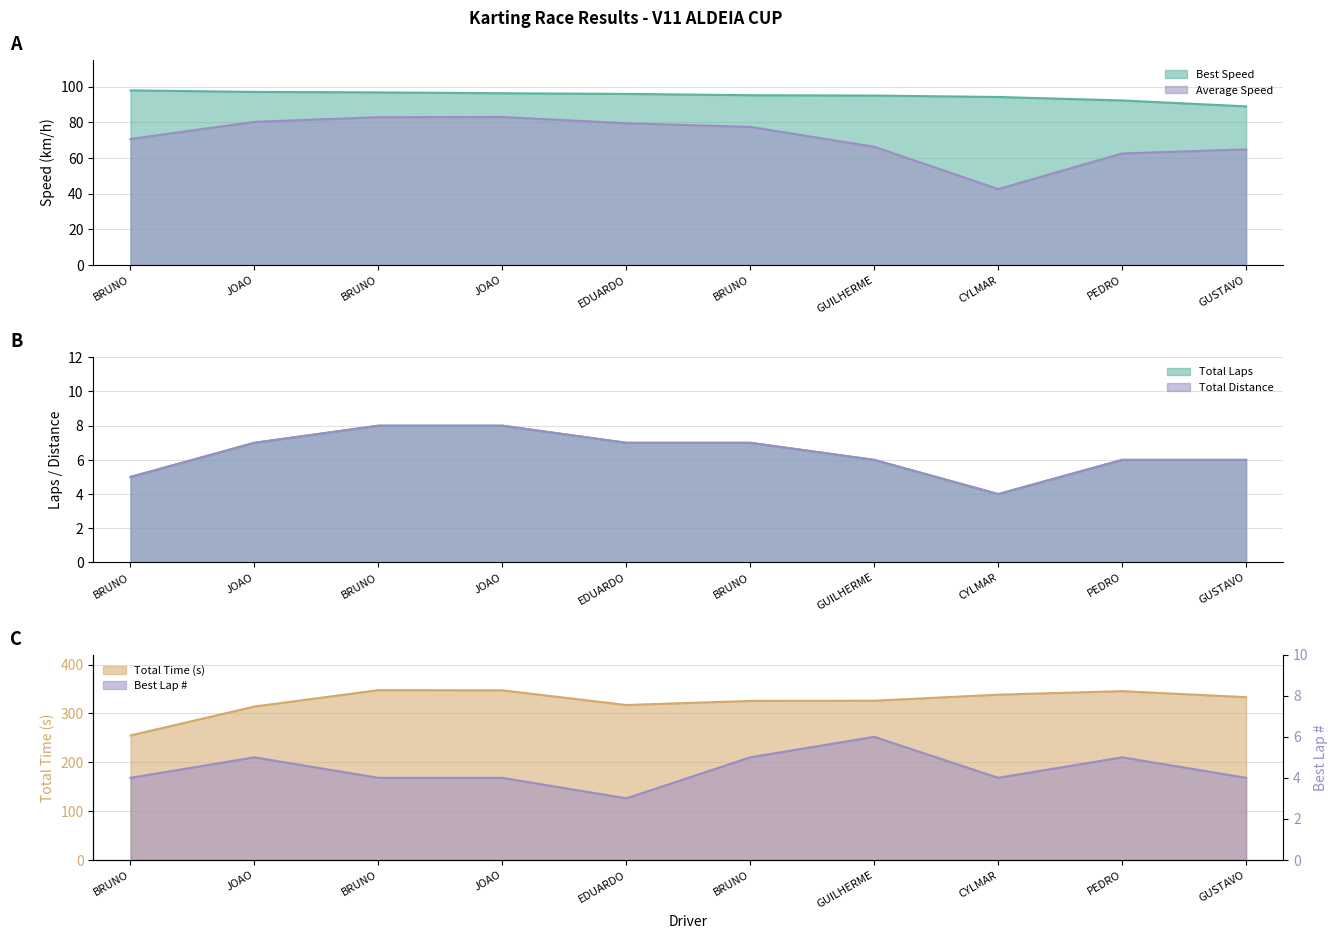

Between JOAO and EDUARDO, which series saw the biggest shift?

Total Time